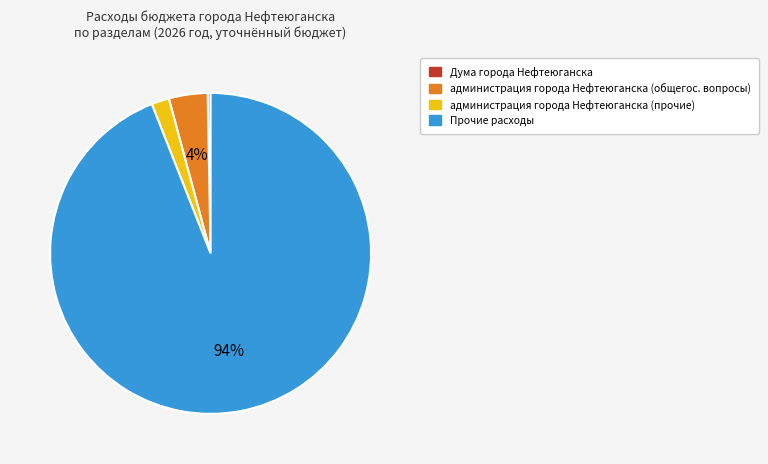

To the nearest percent, what is the average slice percentage?

25%